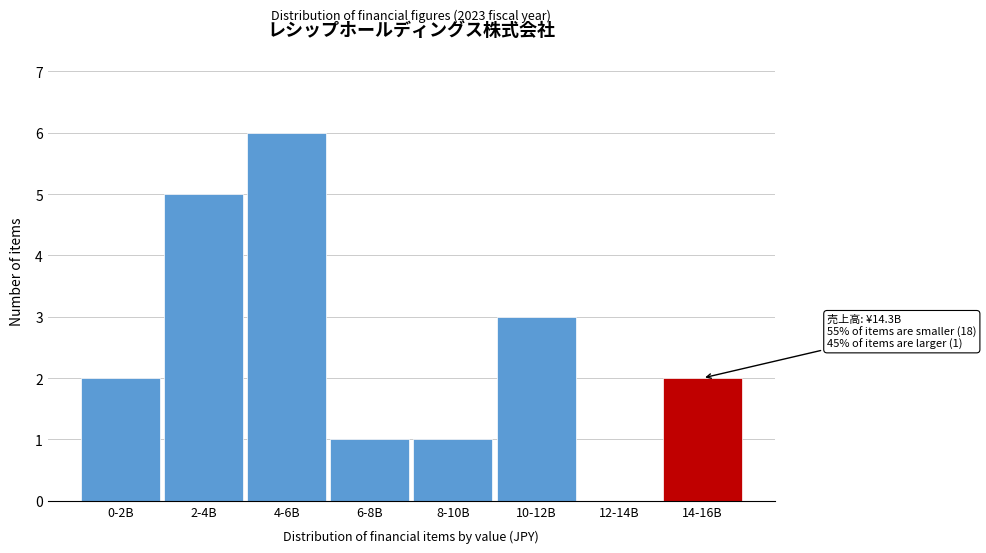

Reading left to right, extract all data points from this chart.

0-2B=2	2-4B=5	4-6B=6	6-8B=1	8-10B=1	10-12B=3	12-14B=0	14-16B=2